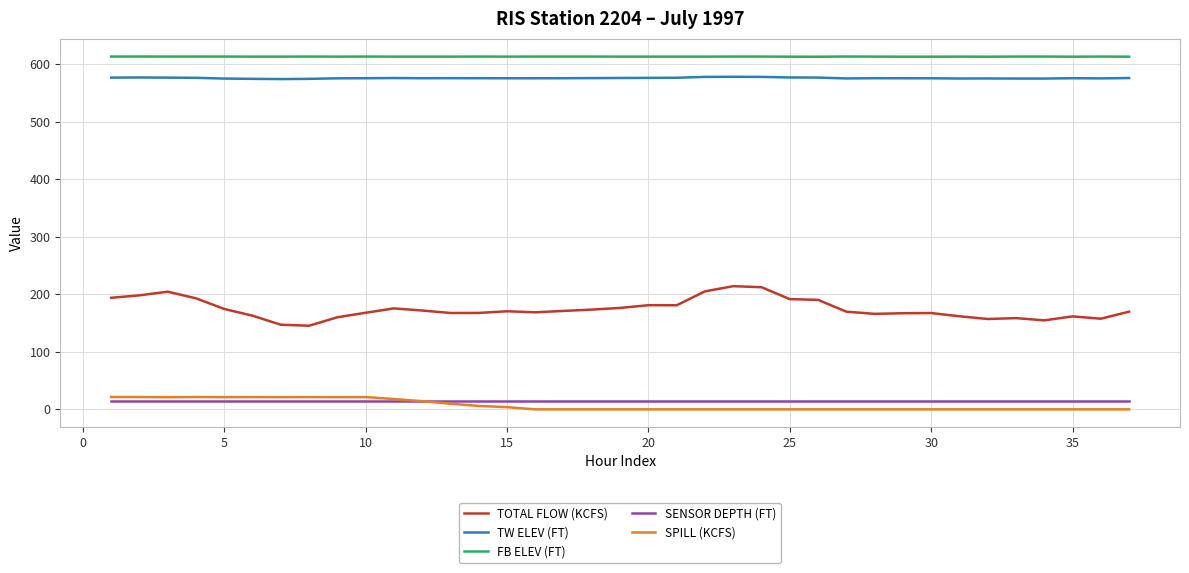

Which series has the largest range (max minus min)?

TOTAL FLOW (KCFS)